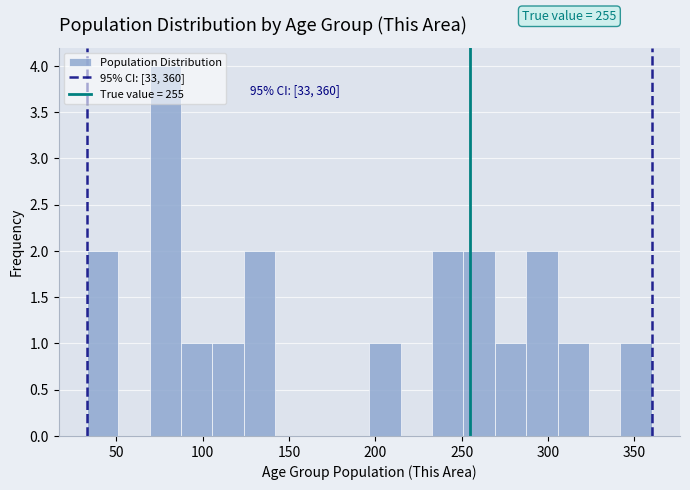

Around what value on the x-axis is the tallest bar? Give the approximate position of its centre, as read against the axis.

80